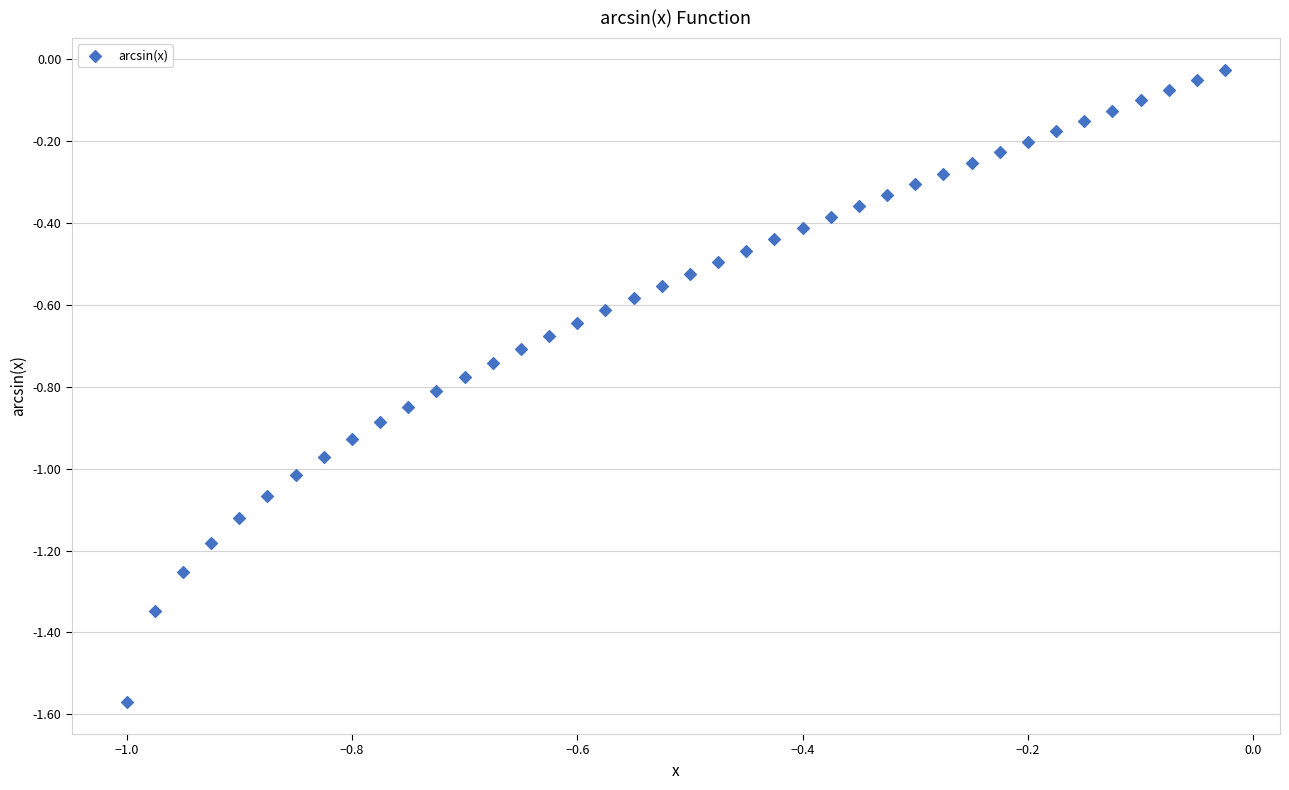

What is the range of Y values (max minus min)?

1.5